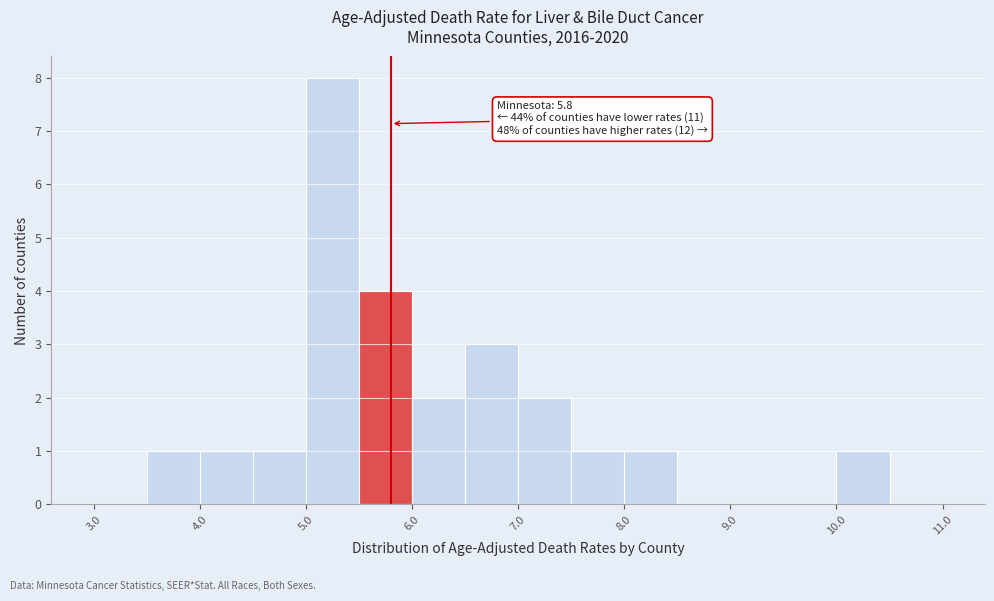

Which range on the x-axis has the tallest bar?

5.0 to 5.5